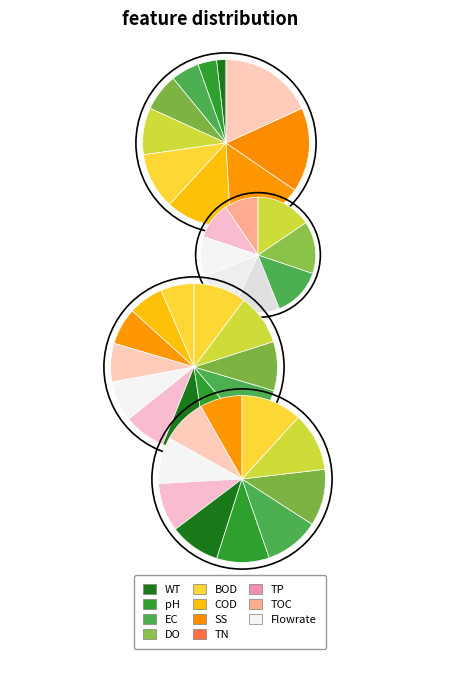

How many slices are in this pie chart?

30